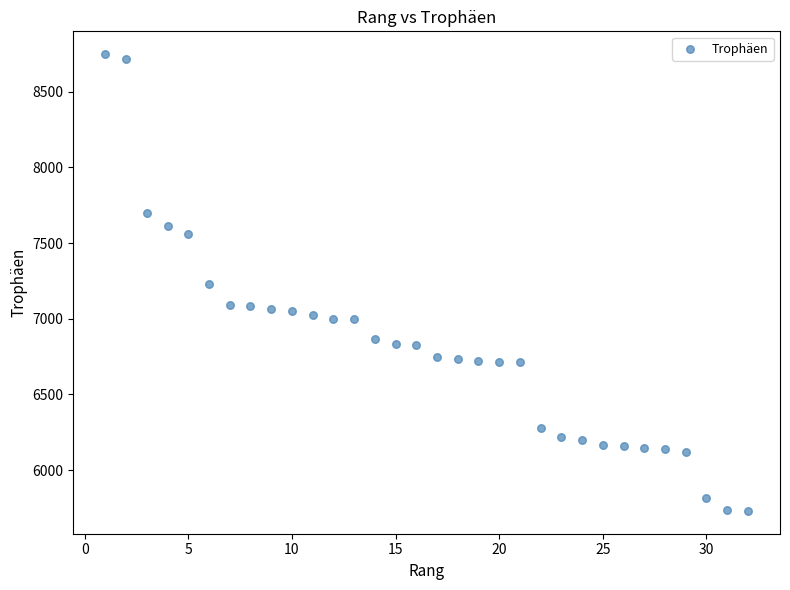

What is the range of X values (max minus min)?

31